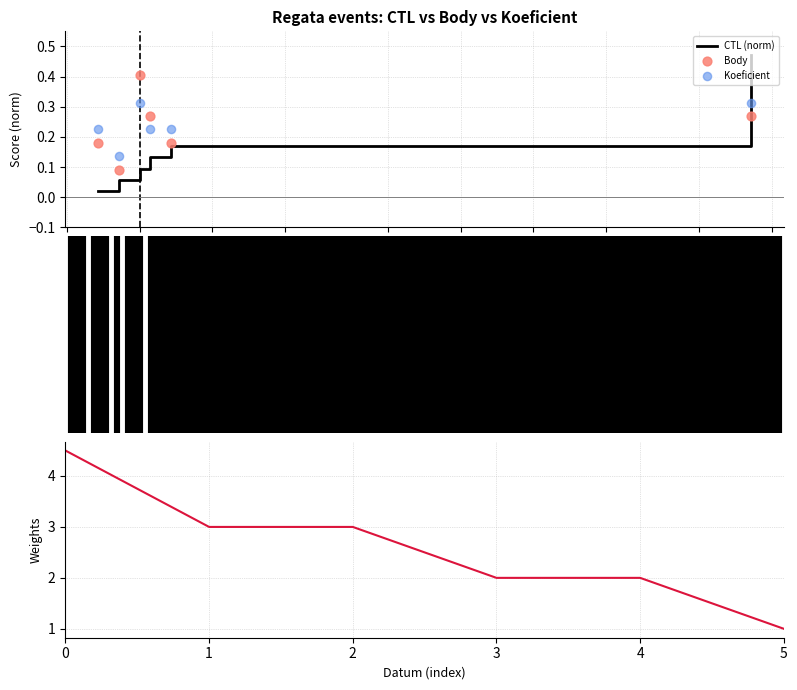

At how many categories does at least one series exceed 3?

1